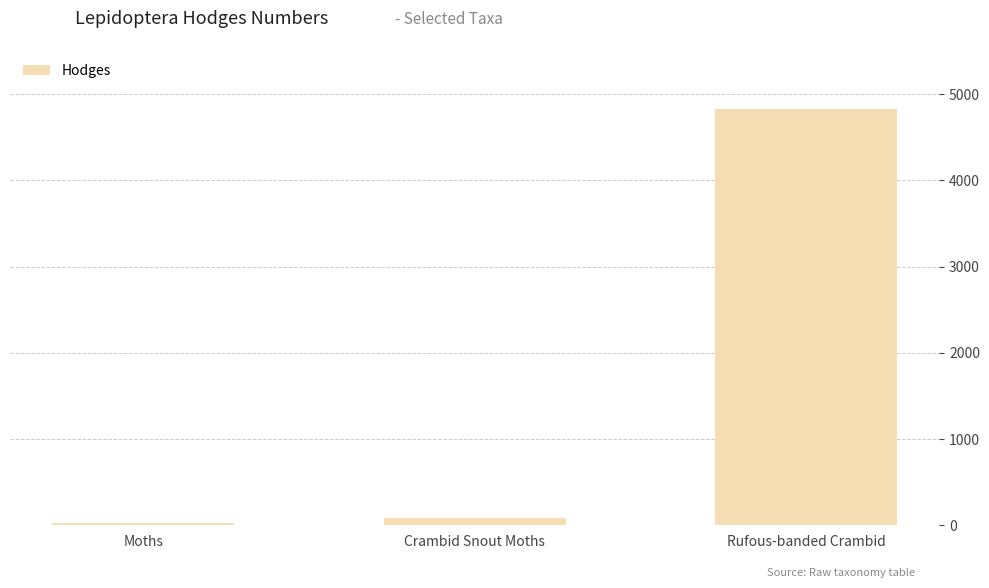

What is the minimum value shown in the chart?

29.0